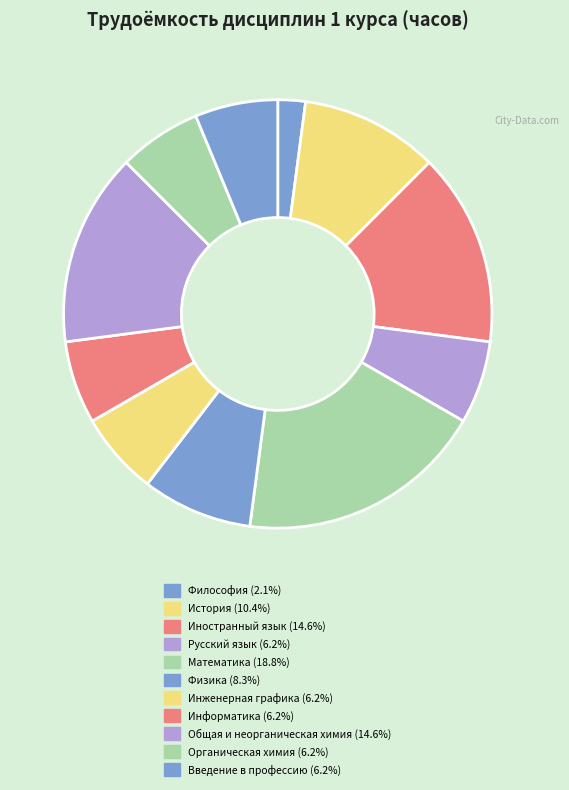

Is there any slice that represents more than half of the pie?

No